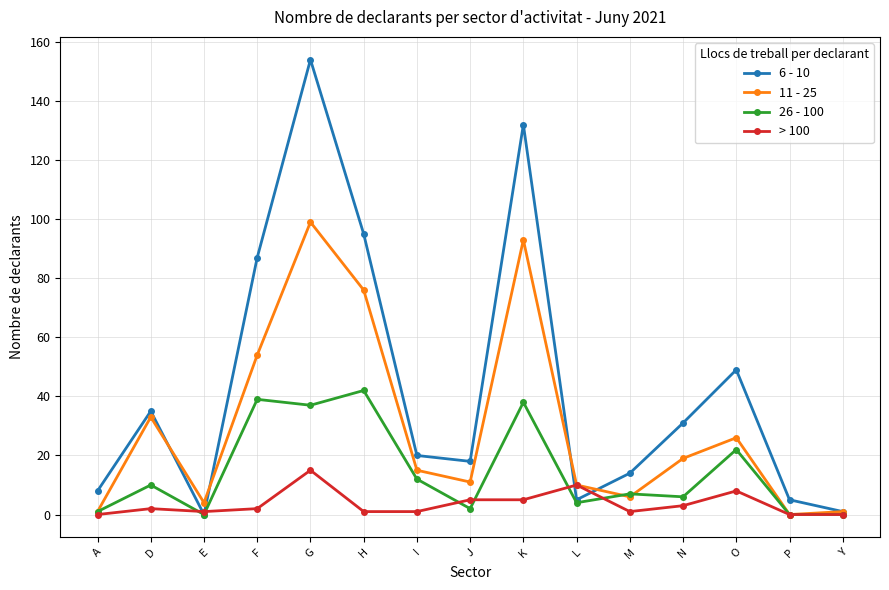

What are all the series names shown in the legend?

6 - 10, 11 - 25, 26 - 100, > 100